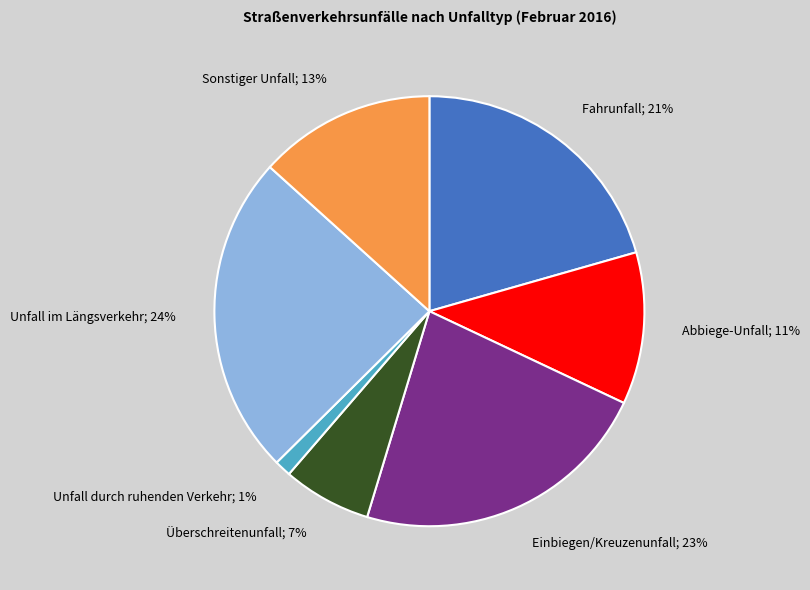

Is there a majority slice in this chart?

No